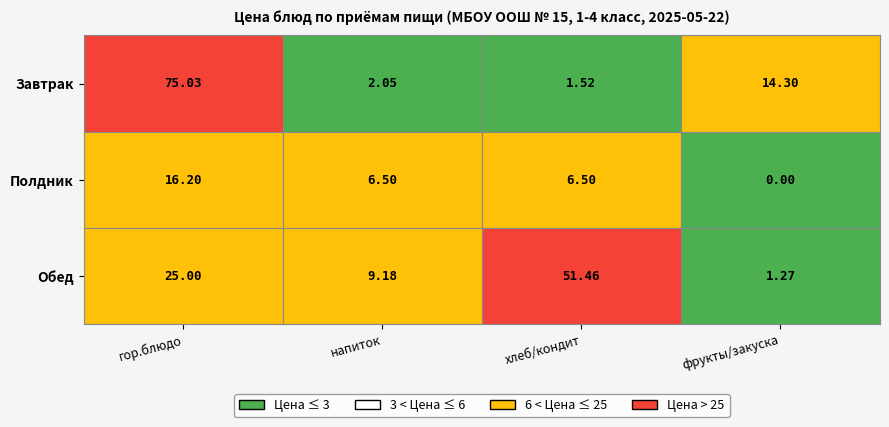

What is the difference between the Обед values at напиток and фрукты/закуска?

7.9